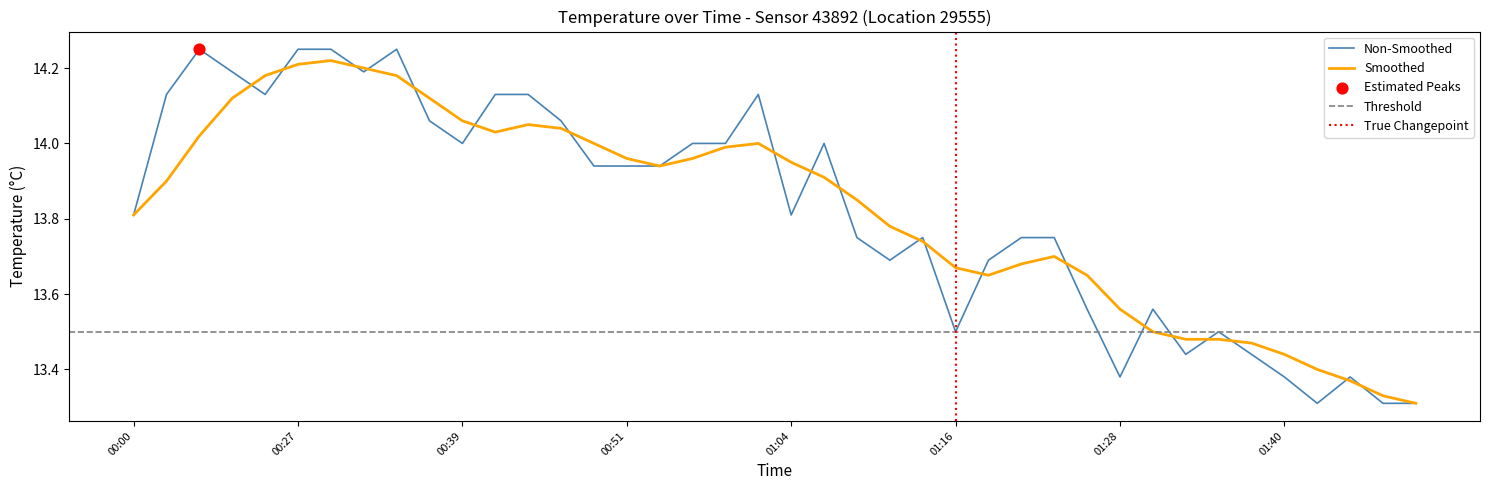

What is the ratio of the value at 00:49 to the value at 01:06?

1.0